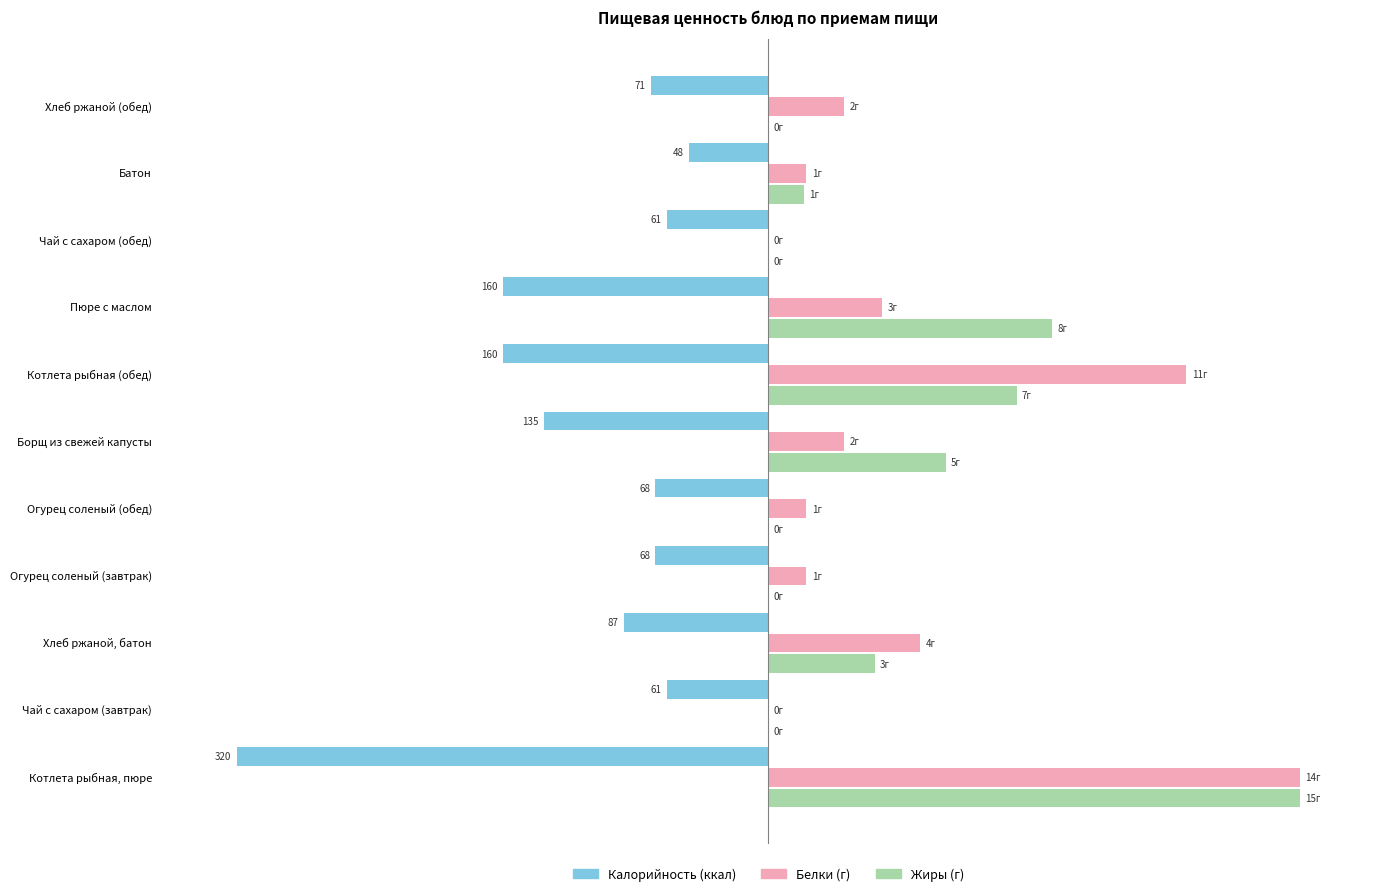

The Жиры series shows 69.7 at 4. True or false?

False